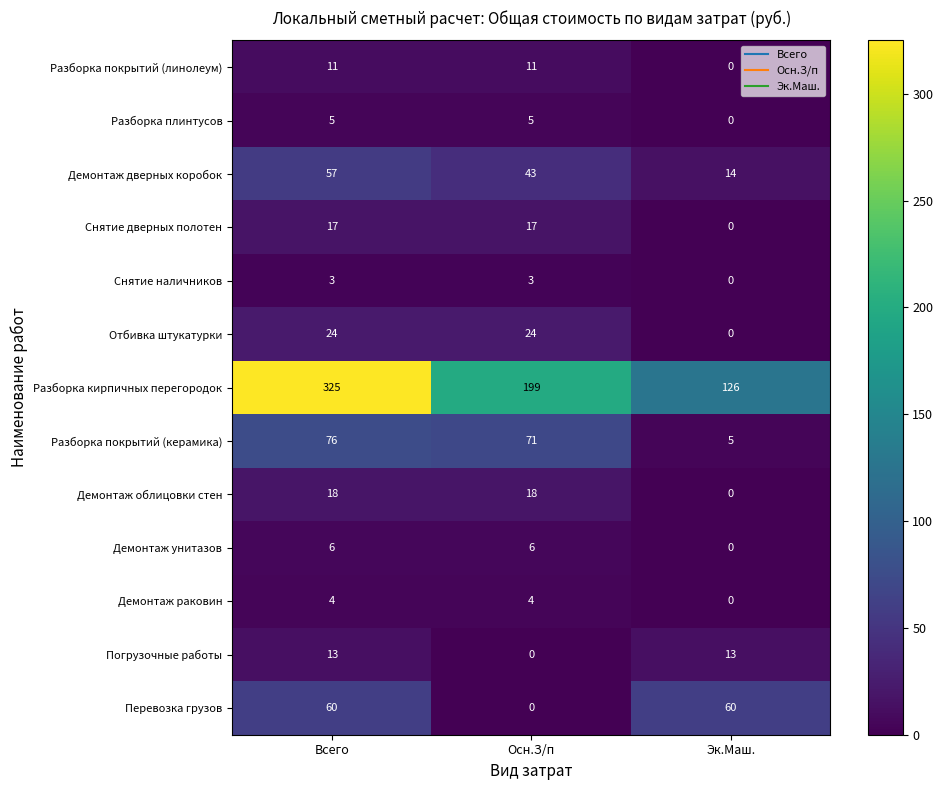

What is the maximum value shown in the chart?

325